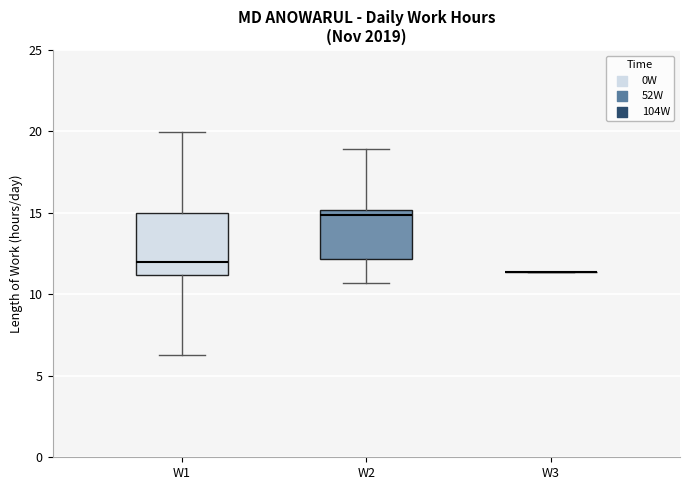

Reading left to right, transcribe this box plot: for each box, give where its median line is, the range the box spans, and where its two whiskers end, as read against the y-axis. The values are not printed on the chart, so give them approximately, as read against the axis.

W1: median 12.0, box 11.0 to 15.0, whiskers 6.5 to 20.0
W2: median 15.0 (just below the box's upper edge), box 12.0 to 15.0, whiskers 10.5 to 19.0
W3: box collapsed to a line at 11.5, whiskers 11.5 to 11.5